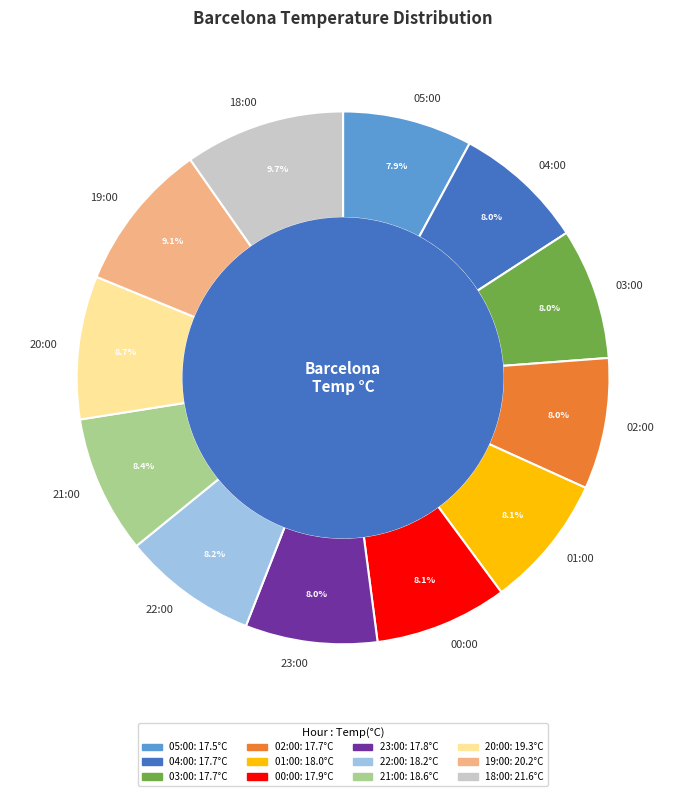

Count the number of slices in the pie.

12